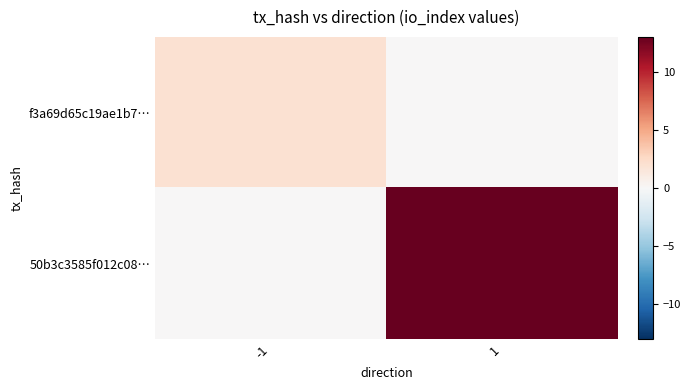

List the series in order of their overall mean, lowest first.

f3a69d65c19ae1b7…, 50b3c3585f012c08…